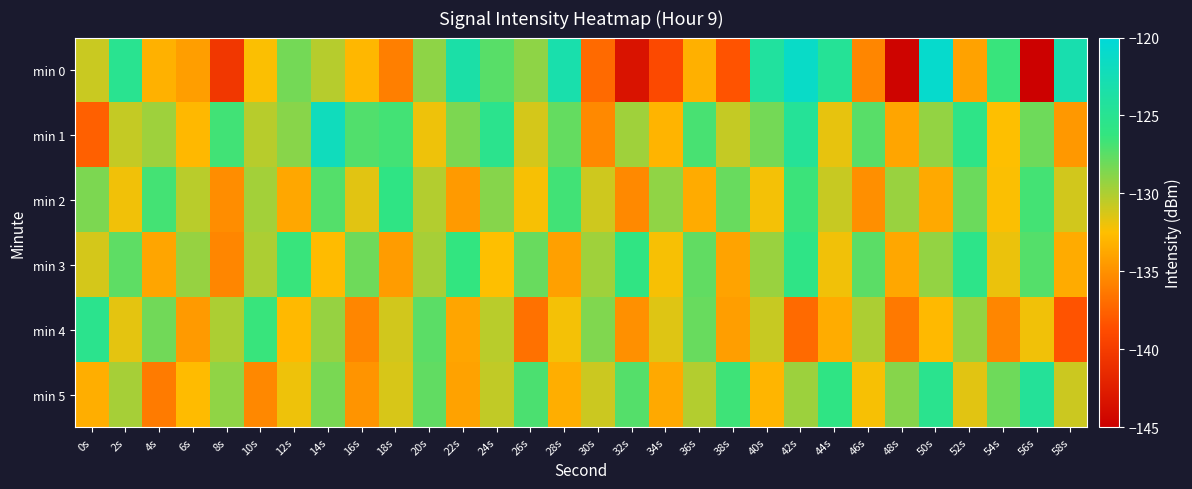

Rank the series at 22s from highest to lowest value.

min 0, min 3, min 1, min 4, min 5, min 2